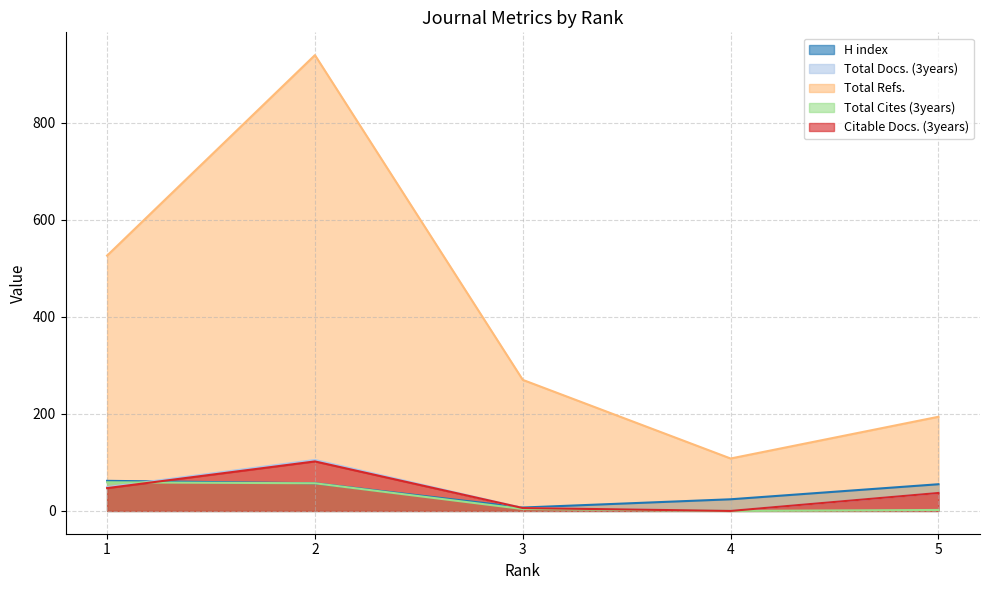

List the series in order of their peak value, lowest first.

Total Cites (3years), H index, Citable Docs. (3years), Total Docs. (3years), Total Refs.